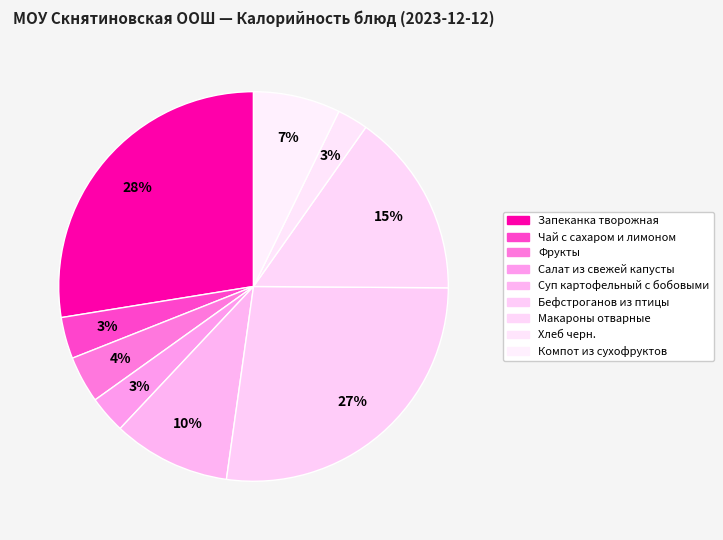

Approximately how many times larger is the value at Хлеб черн. compared to Компот из сухофруктов?

0.4